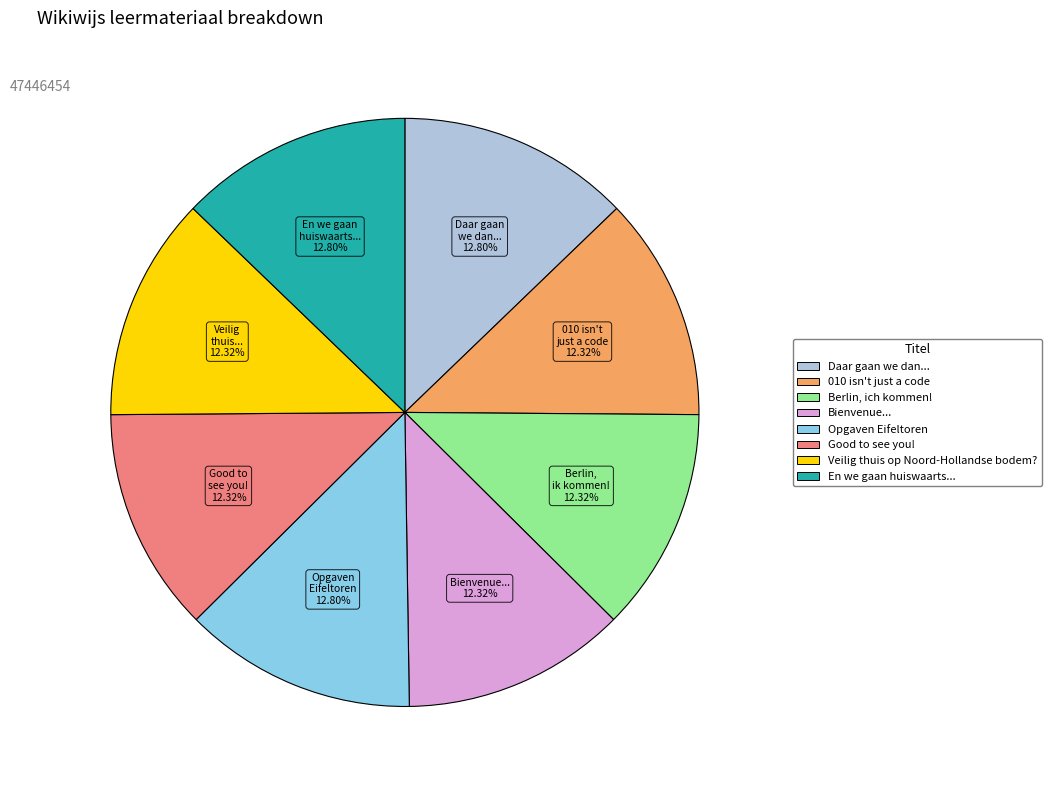

What is the ratio of the value at Veilig thuis op Noord-Hollandse bodem? to the value at Good to see you!?

1.0